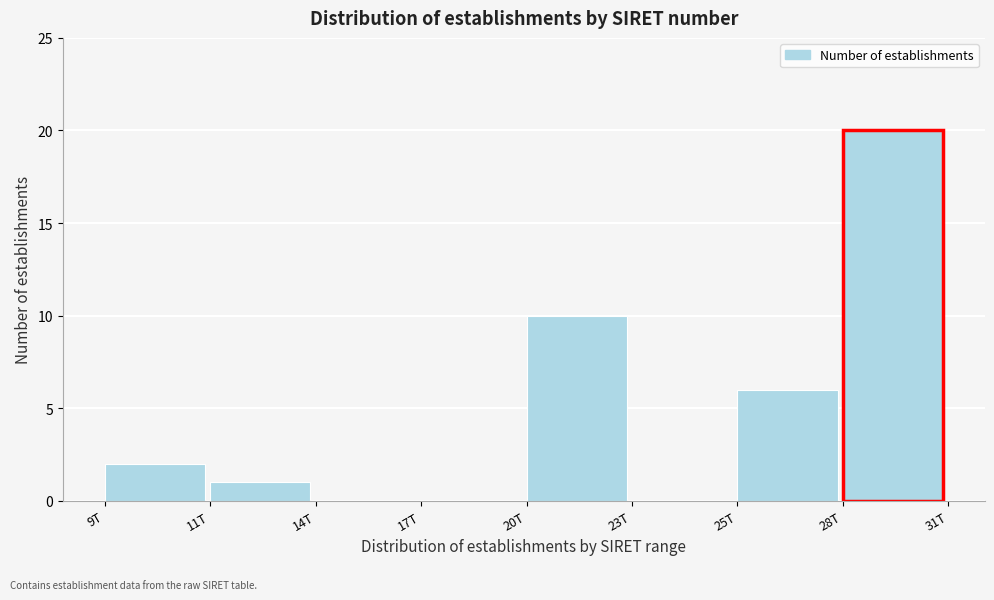

Reading left to right, transcribe all the data shown in this chart.

9T=2	11T=1	14T=0	17T=0	20T=10	23T=0	25T=6	28T=20